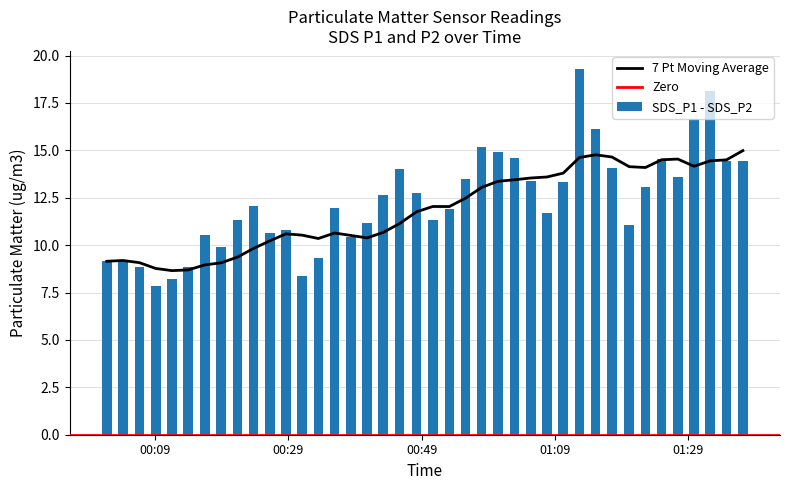

What is the minimum value for SDS_P1 - SDS_P2?

7.9